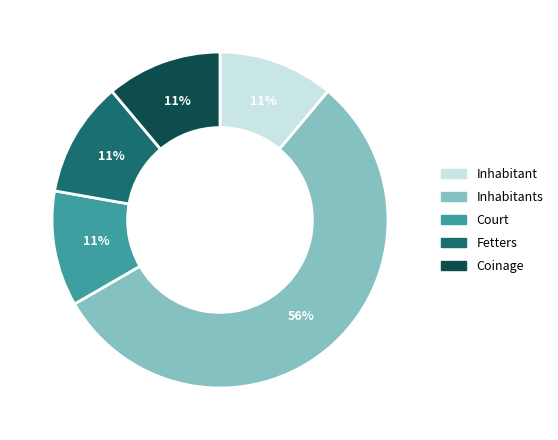

Is there a majority slice in this chart?

Yes